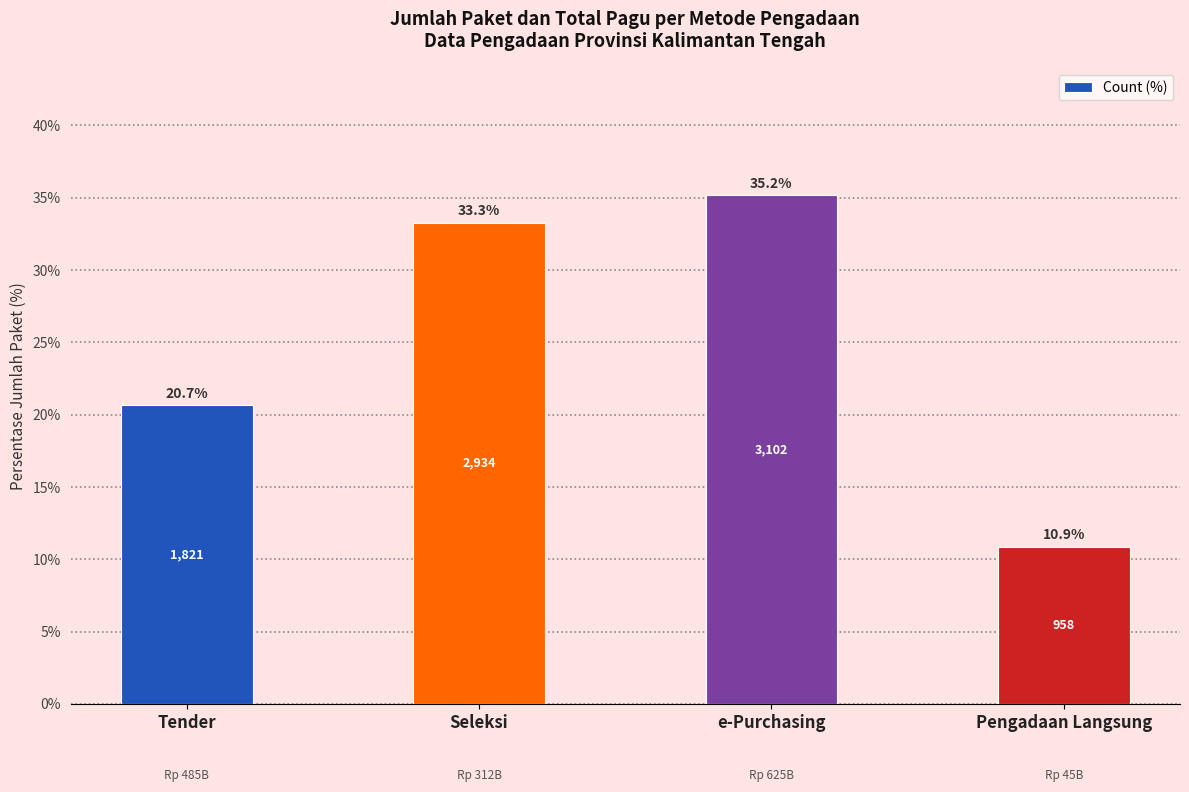

Reading left to right, what are all the values shown in this chart?

20.7	33.3	35.2	10.9